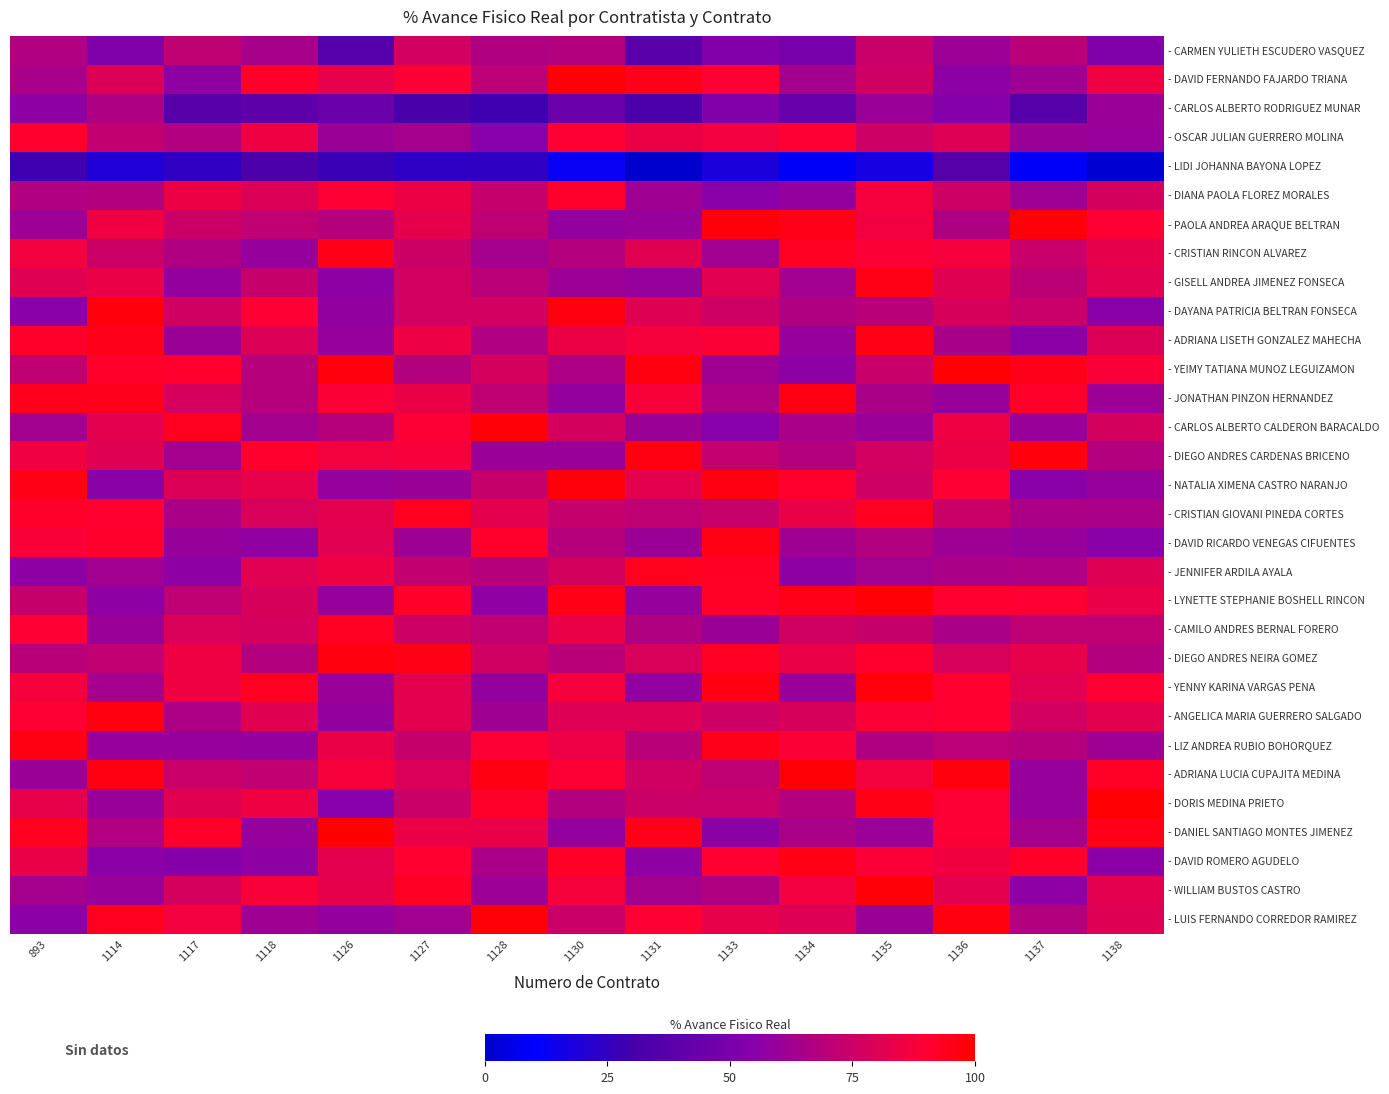

Reading right to left, transcribe all the data shown in this chart.

- CARMEN YULIETH ESCUDERO VASQUEZ: 1138=52.3	1137=69.4	1136=61.3	1135=74.0	1134=49.0	1133=52.6	1131=38.1	1130=67.7	1128=66.6	1127=76.2	1126=36.6	1118=63.7	1117=71.0	1114=52.1	893=67.2
- DAVID FERNANDO FAJARDO TRIANA: 1138=85.2	1137=61.4	1136=56.4	1135=75.4	1134=63.2	1133=89.5	1131=94.6	1130=98.1	1128=70.4	1127=88.6	1126=82.9	1118=91.7	1117=57.3	1114=79.4	893=64.7
- CARLOS ALBERTO RODRIGUEZ MUNAR: 1138=60.3	1137=36.9	1136=54.3	1135=60.3	1134=42.5	1133=52.9	1131=33.0	1130=44.2	1128=28.6	1127=31.3	1126=43.9	1118=39.5	1117=37.5	1114=66.3	893=56.3
- OSCAR JULIAN GUERRERO MOLINA: 1138=59.6	1137=60.7	1136=80.0	1135=75.1	1134=89.6	1133=86.2	1131=84.4	1130=89.9	1128=54.8	1127=63.4	1126=60.7	1118=85.2	1117=67.4	1114=71.9	893=90.7
- LIDI JOHANNA BAYONA LOPEZ: 1138=1.3	1137=9.2	1136=37.1	1135=17.1	1134=8.3	1133=18.3	1131=0.1	1130=12.3	1128=23.8	1127=23.6	1126=27.2	1118=33.1	1117=24.1	1114=19.9	893=28.7
- DIANA PAOLA FLOREZ MORALES: 1138=77.0	1137=61.7	1136=75.2	1135=86.9	1134=58.5	1133=55.5	1131=62.0	1130=91.1	1128=72.7	1127=84.3	1126=89.7	1118=79.5	1117=84.2	1114=67.7	893=67.1
- PAOLA ANDREA ARAQUE BELTRAN: 1138=89.5	1137=98.1	1136=66.4	1135=85.9	1134=95.3	1133=97.7	1131=59.8	1130=58.4	1128=70.7	1127=82.8	1126=68.0	1118=71.6	1117=74.5	1114=85.8	893=61.3
- CRISTIAN RINCON ALVAREZ: 1138=82.7	1137=73.9	1136=86.8	1135=88.6	1134=93.0	1133=62.4	1131=80.5	1130=68.2	1128=63.5	1127=74.9	1126=95.1	1118=58.8	1117=66.7	1114=74.7	893=86.7
- GISELL ANDREA JIMENEZ FONSECA: 1138=81.0	1137=70.0	1136=80.6	1135=96.1	1134=62.1	1133=80.9	1131=59.1	1130=60.9	1128=69.3	1127=76.7	1126=56.3	1118=73.2	1117=58.2	1114=83.7	893=80.7
- DAYANA PATRICIA BELTRAN FONSECA: 1138=55.4	1137=74.2	1136=77.9	1135=69.4	1134=66.5	1133=75.7	1131=80.2	1130=96.6	1128=76.5	1127=76.3	1126=58.2	1118=89.7	1117=76.1	1114=97.6	893=55.5
- ADRIANA LISETH GONZALEZ MAHECHA: 1138=79.4	1137=56.1	1136=64.8	1135=95.7	1134=59.3	1133=89.0	1131=87.2	1130=84.1	1128=67.1	1127=84.7	1126=59.3	1118=79.4	1117=60.8	1114=94.8	893=91.6
- YEIMY TATIANA MUNOZ LEGUIZAMON: 1138=88.1	1137=94.6	1136=99.1	1135=74.0	1134=56.5	1133=61.8	1131=96.6	1130=66.0	1128=77.6	1127=67.5	1126=97.3	1118=68.7	1117=90.8	1114=91.8	893=71.1
- JONATHAN PINZON HERNANDEZ: 1138=61.1	1137=91.6	1136=59.7	1135=65.0	1134=96.3	1133=66.0	1131=87.8	1130=58.4	1128=71.0	1127=84.0	1126=88.9	1118=68.4	1117=77.5	1114=94.4	893=94.3
- CARLOS ALBERTO CALDERON BARACALDO: 1138=77.2	1137=59.9	1136=84.9	1135=60.4	1134=64.8	1133=55.1	1131=60.9	1130=77.0	1128=98.2	1127=89.4	1126=68.4	1118=63.3	1117=93.8	1114=81.4	893=62.5
- DIEGO ANDRES CARDENAS BRICENO: 1138=67.3	1137=97.4	1136=84.3	1135=76.4	1134=68.0	1133=72.3	1131=96.2	1130=60.0	1128=60.3	1127=87.7	1126=86.6	1118=90.6	1117=63.4	1114=80.6	893=85.7
- NATALIA XIMENA CASTRO NARANJO: 1138=59.4	1137=55.2	1136=89.8	1135=75.5	1134=90.6	1133=96.4	1131=81.3	1130=97.9	1128=73.3	1127=60.8	1126=59.2	1118=83.0	1117=79.4	1114=55.6	893=96.1
- CRISTIAN GIOVANI PINEDA CORTES: 1138=65.1	1137=65.6	1136=74.9	1135=93.5	1134=83.8	1133=73.6	1131=71.3	1130=73.0	1128=81.6	1127=93.5	1126=81.7	1118=78.3	1117=64.9	1114=90.3	893=91.8
- DAVID RICARDO VENEGAS CIFUENTES: 1138=55.4	1137=59.6	1136=61.4	1135=67.3	1134=61.9	1133=95.9	1131=60.9	1130=68.4	1128=91.5	1127=61.0	1126=81.2	1118=57.4	1117=59.2	1114=91.2	893=88.0
- JENNIFER ARDILA AYALA: 1138=80.1	1137=65.7	1136=65.1	1135=62.6	1134=56.4	1133=92.7	1131=93.8	1130=77.1	1128=68.7	1127=72.2	1126=85.1	1118=81.0	1117=56.8	1114=62.3	893=56.9
- LYNETTE STEPHANIE BOSHELL RINCON: 1138=83.4	1137=89.5	1136=90.5	1135=98.5	1134=95.1	1133=92.4	1131=58.9	1130=96.1	1128=56.8	1127=91.9	1126=59.0	1118=78.0	1117=71.3	1114=56.7	893=73.2
- CAMILO ANDRES BERNAL FORERO: 1138=70.9	1137=71.0	1136=64.9	1135=73.2	1134=75.9	1133=60.7	1131=66.4	1130=83.2	1128=71.8	1127=75.3	1126=93.0	1118=77.6	1117=78.6	1114=60.5	893=89.5
- DIEGO ANDRES NEIRA GOMEZ: 1138=67.4	1137=82.9	1136=78.4	1135=90.6	1134=83.8	1133=92.6	1131=78.5	1130=69.2	1128=76.1	1127=95.7	1126=97.1	1118=67.8	1117=85.3	1114=71.5	893=69.2
- YENNY KARINA VARGAS PENA: 1138=89.5	1137=81.0	1136=90.3	1135=97.4	1134=60.5	1133=96.4	1131=58.1	1130=86.9	1128=58.6	1127=81.9	1126=60.2	1118=93.0	1117=85.5	1114=63.4	893=87.4
- ANGELICA MARIA GUERRERO SALGADO: 1138=81.3	1137=76.4	1136=90.2	1135=88.7	1134=77.8	1133=75.2	1131=80.0	1130=79.7	1128=62.0	1127=82.0	1126=58.6	1118=80.8	1117=65.7	1114=96.9	893=90.1
- LIZ ANDREA RUBIO BOHORQUEZ: 1138=61.4	1137=68.4	1136=70.7	1135=66.5	1134=88.6	1133=94.7	1131=69.3	1130=84.5	1128=89.1	1127=73.1	1126=83.9	1118=58.2	1117=59.5	1114=59.7	893=96.2
- ADRIANA LUCIA CUPAJITA MEDINA: 1138=92.6	1137=59.6	1136=97.1	1135=86.6	1134=98.7	1133=71.2	1131=75.9	1130=89.4	1128=96.4	1127=79.2	1126=87.1	1118=71.5	1117=74.0	1114=96.4	893=60.9
- DORIS MEDINA PRIETO: 1138=99.1	1137=59.3	1136=89.4	1135=95.6	1134=67.9	1133=74.2	1131=74.9	1130=67.6	1128=91.4	1127=74.7	1126=54.8	1118=85.2	1117=80.8	1114=59.8	893=82.9
- DANIEL SANTIAGO MONTES JIMENEZ: 1138=95.3	1137=63.2	1136=89.2	1135=60.7	1134=65.1	1133=55.6	1131=94.6	1130=58.3	1128=83.5	1127=84.2	1126=99.2	1118=59.1	1117=91.9	1114=67.1	893=93.8
- DAVID ROMERO AGUDELO: 1138=56.1	1137=92.0	1136=85.7	1135=89.0	1134=96.0	1133=90.3	1131=56.9	1130=92.5	1128=65.0	1127=90.3	1126=81.5	1118=56.6	1117=54.5	1114=55.9	893=83.8
- WILLIAM BUSTOS CASTRO: 1138=82.0	1137=56.7	1136=81.8	1135=98.4	1134=86.2	1133=66.5	1131=63.0	1130=87.3	1128=61.3	1127=92.6	1126=82.6	1118=87.8	1117=77.0	1114=59.9	893=63.4
- LUIS FERNANDO CORREDOR RAMIREZ: 1138=80.3	1137=67.8	1136=96.8	1135=60.8	1134=80.0	1133=82.9	1131=89.5	1130=74.9	1128=98.3	1127=62.5	1126=58.4	1118=62.0	1117=86.2	1114=94.0	893=56.1